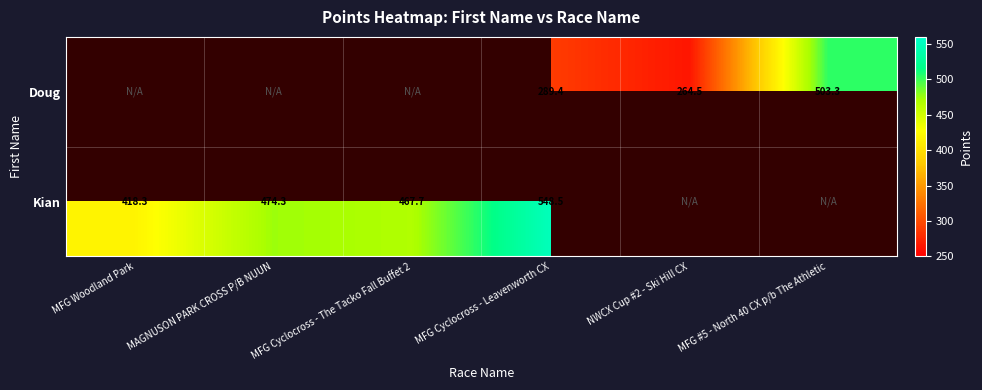

At which category is the sum across all series the highest?

MFG Cyclocross - Leavenworth CX